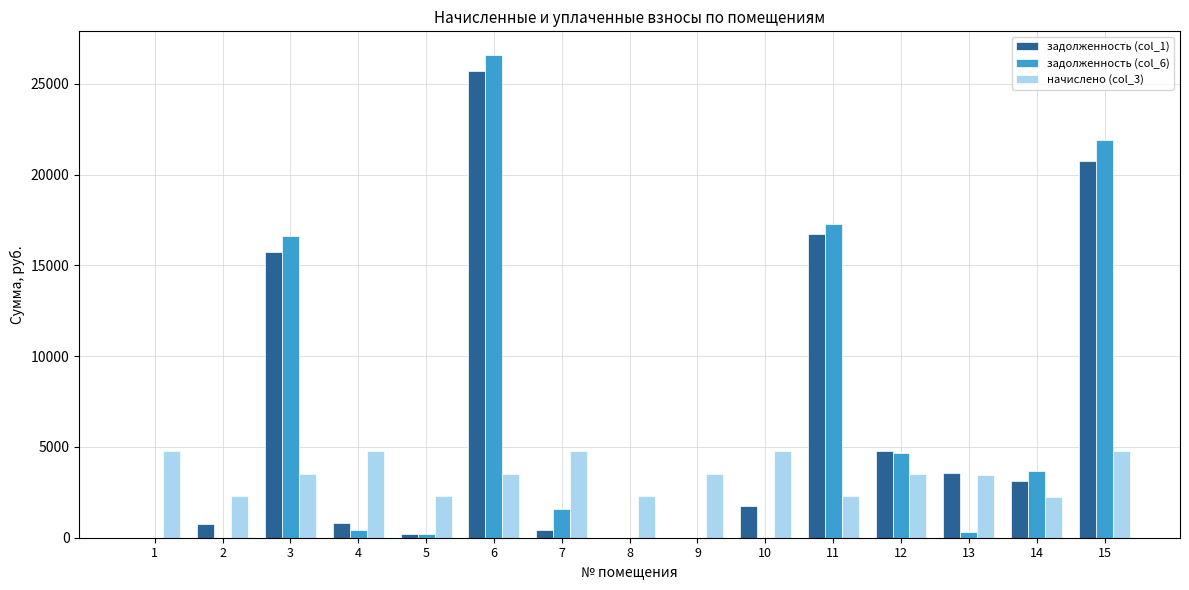

The начислено (col_3) series shows 4801.7 at 15. True or false?

True